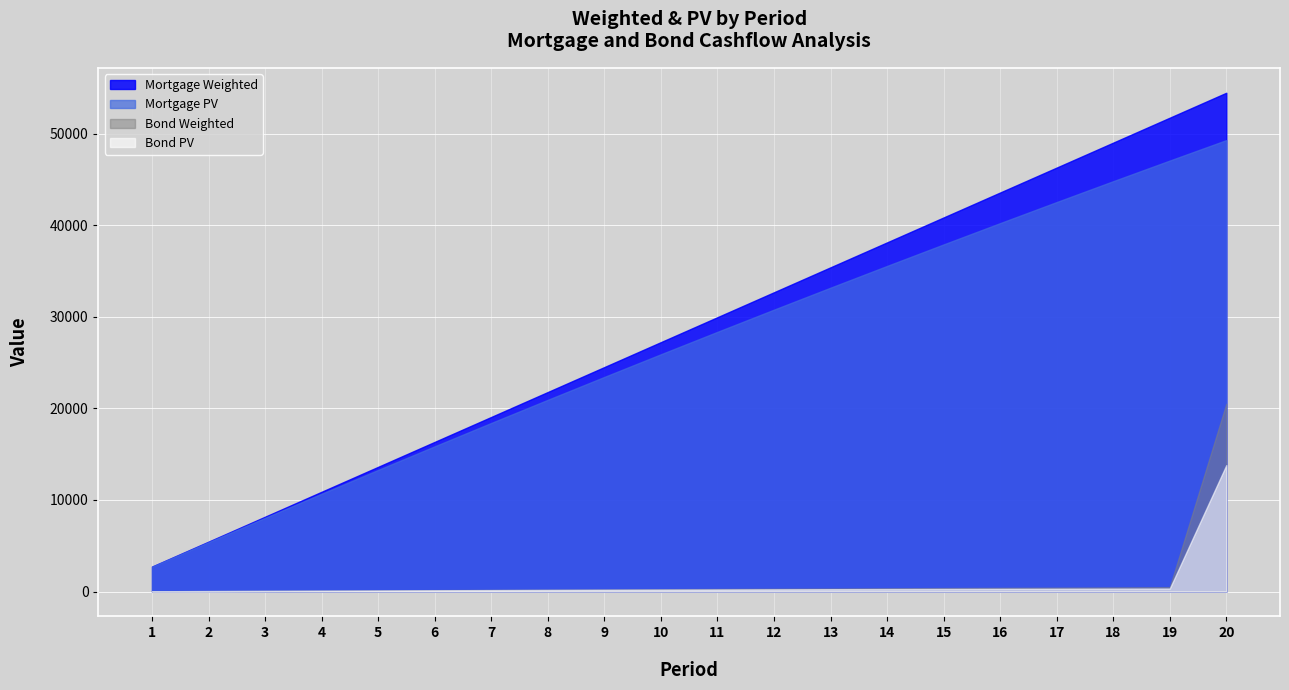

The value of Mortgage PV at 2 is 2335.6. True or false?

False